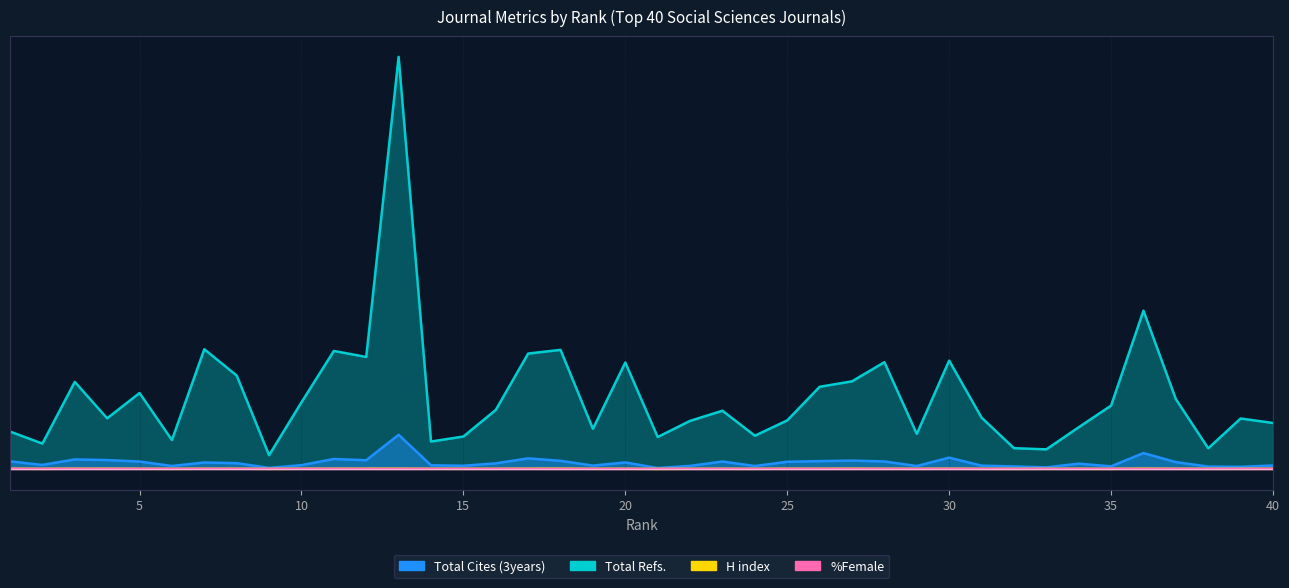

True or false: %Female and Total Cites (3years) cross at least once.

False